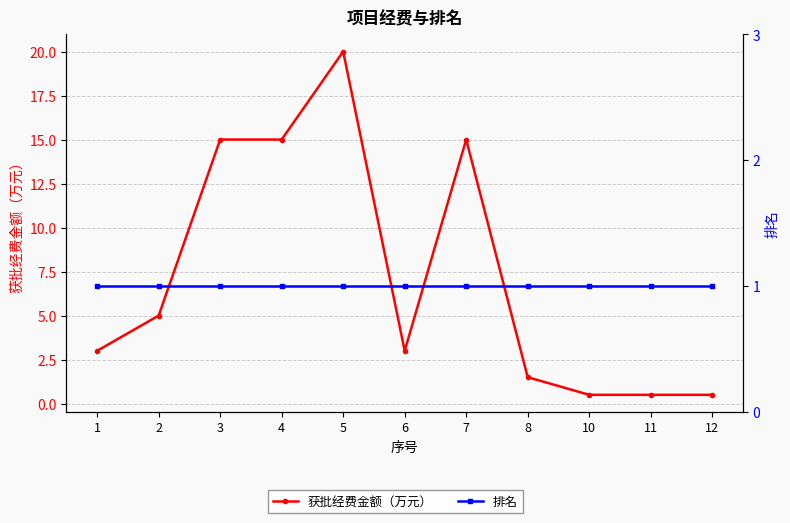

True or false: 排名 has more than 1 points higher than both neighbors.

False